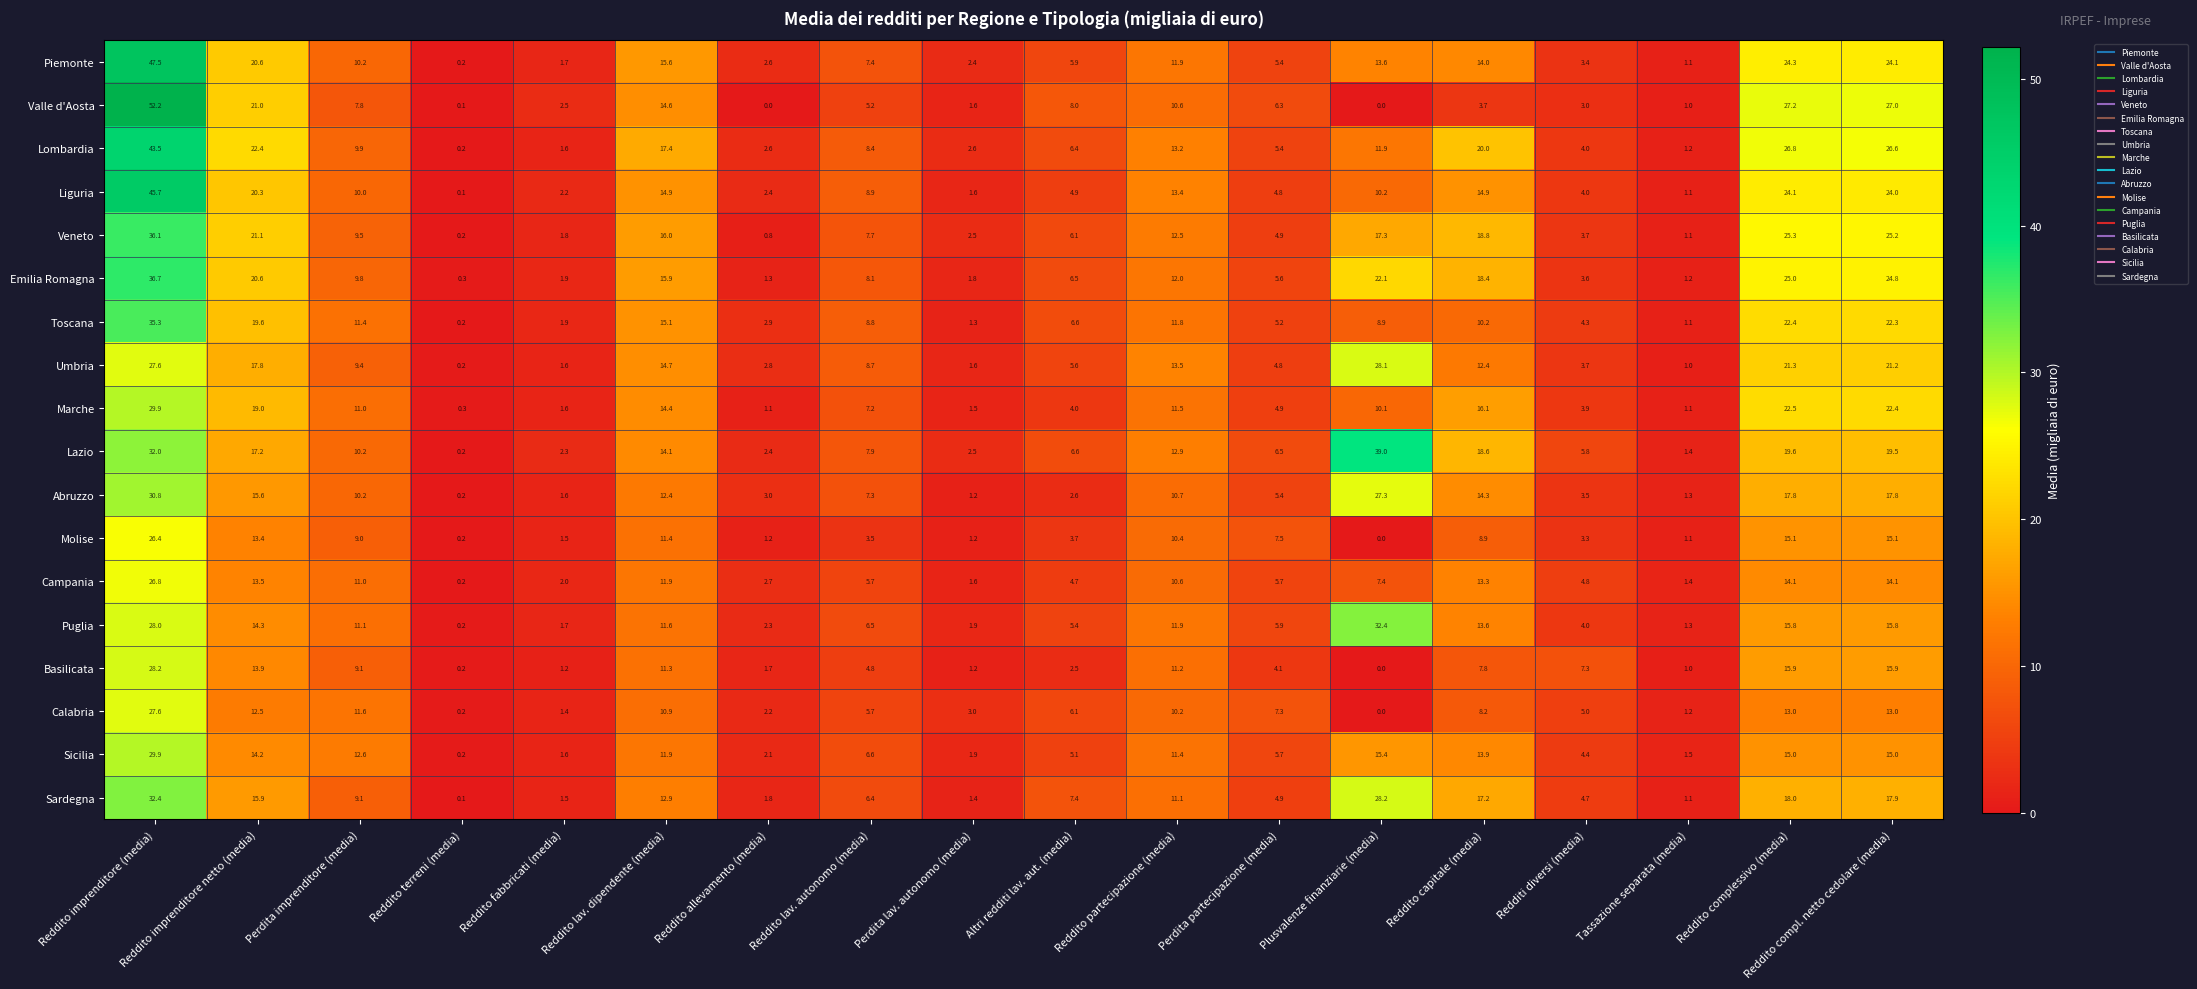

What is the average value of the Veneto series?

11.7